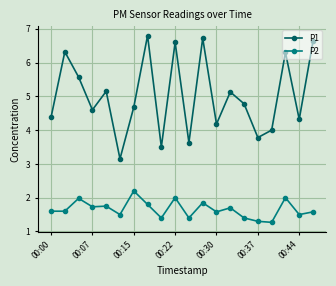

What is the maximum value for P2?

2.2